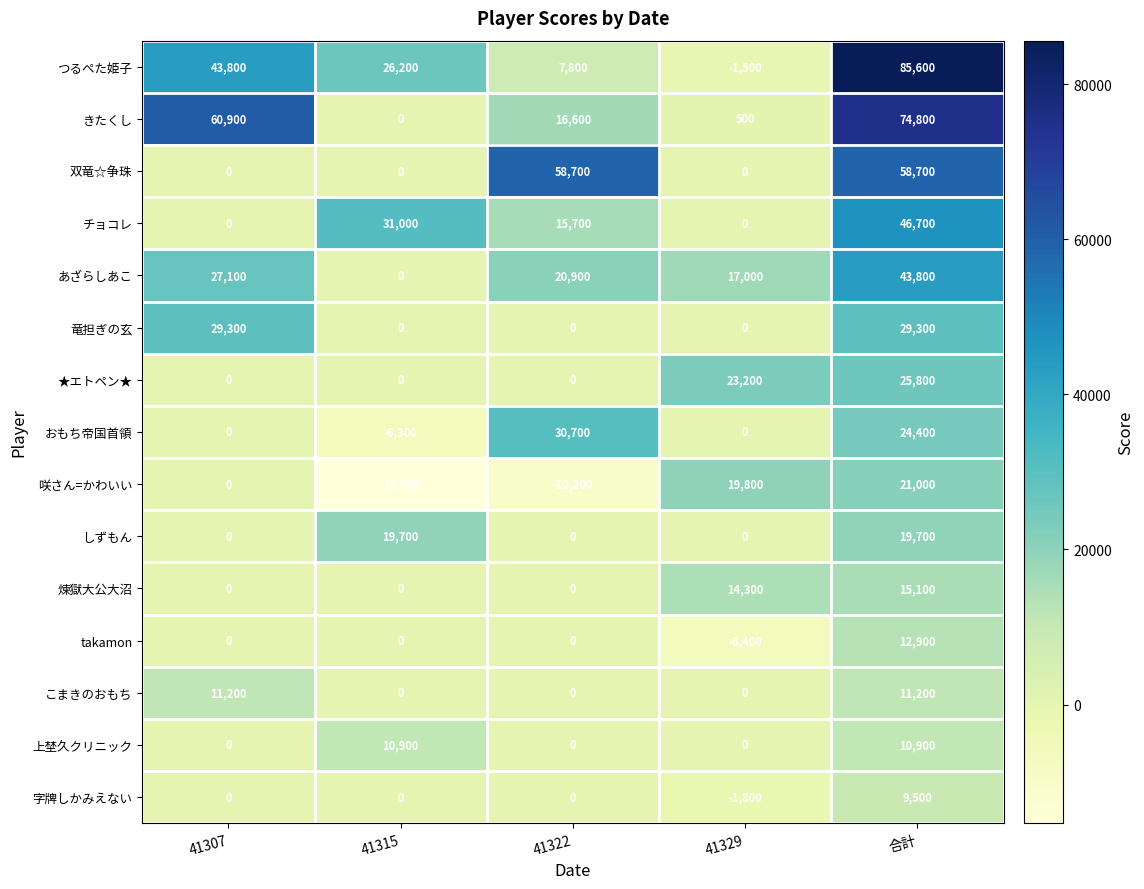

What is the sum of all ★エトペン★ values?

49000